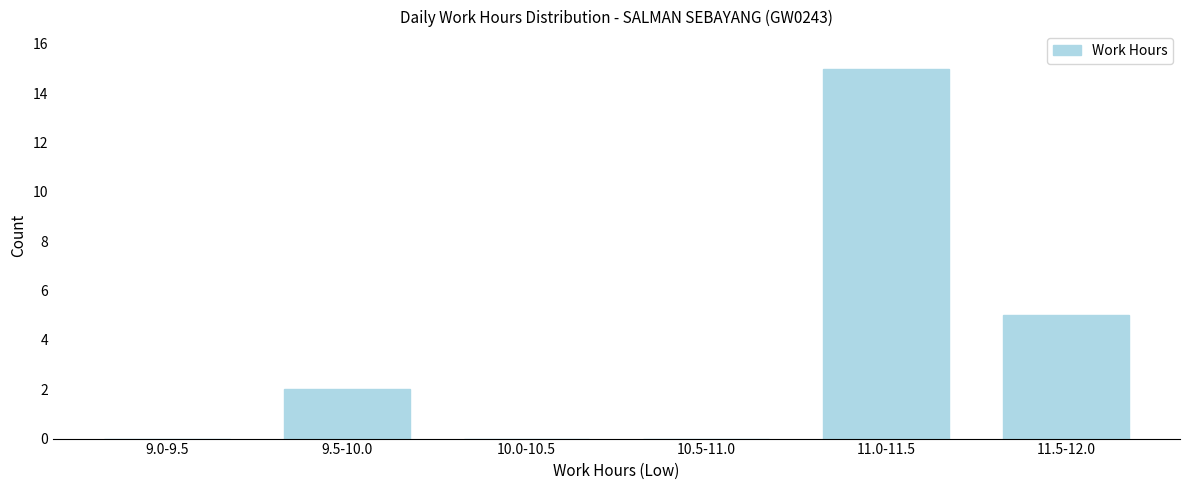

Reading left to right, transcribe all the data shown in this chart.

9.0-9.5=0	9.5-10.0=2	10.0-10.5=0	10.5-11.0=0	11.0-11.5=15	11.5-12.0=5